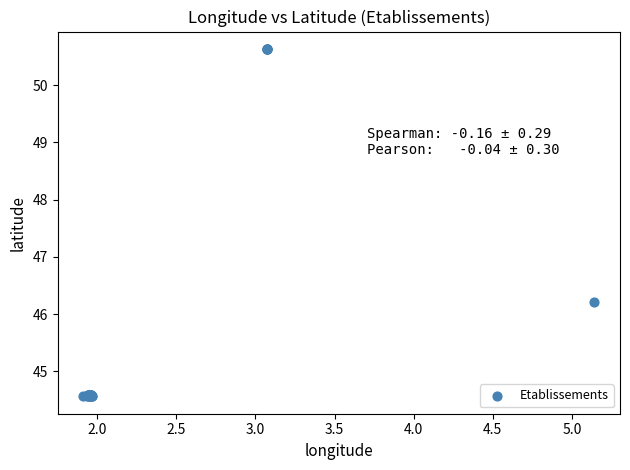

What Y value in the scatter plot is closest to 47?

46.2